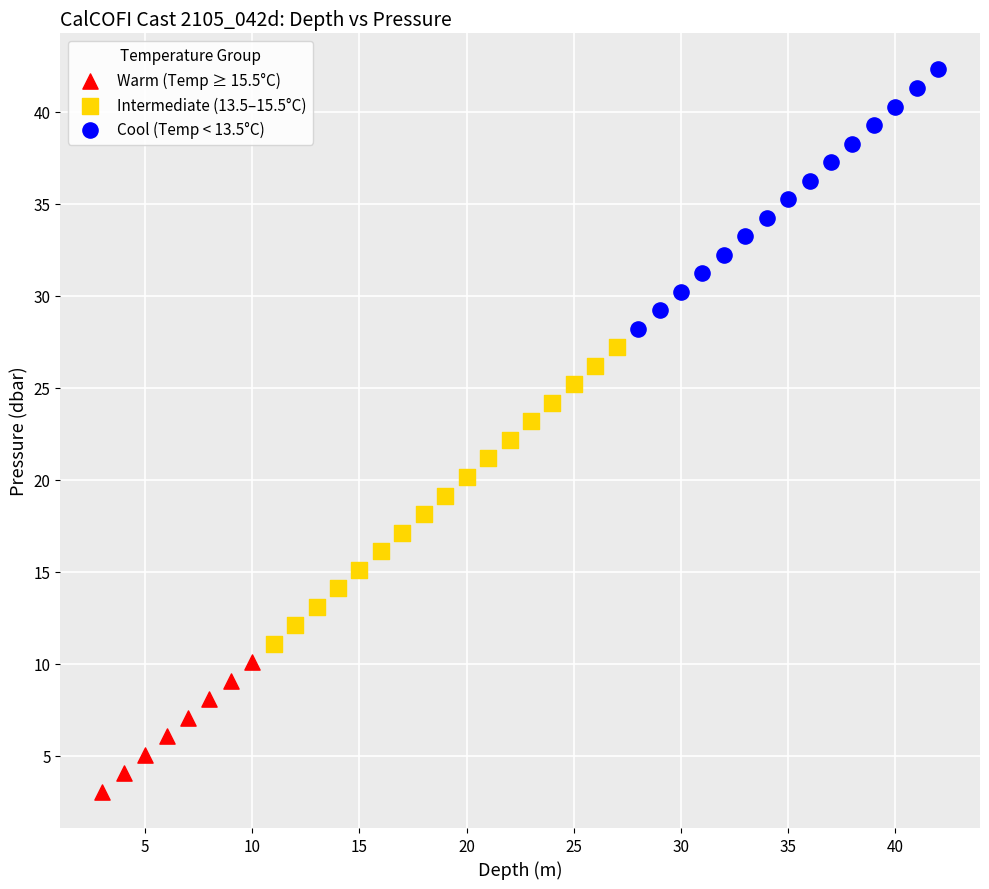

Which series contains the lowest Y value?

Warm (Temp ≥ 15.5°C)